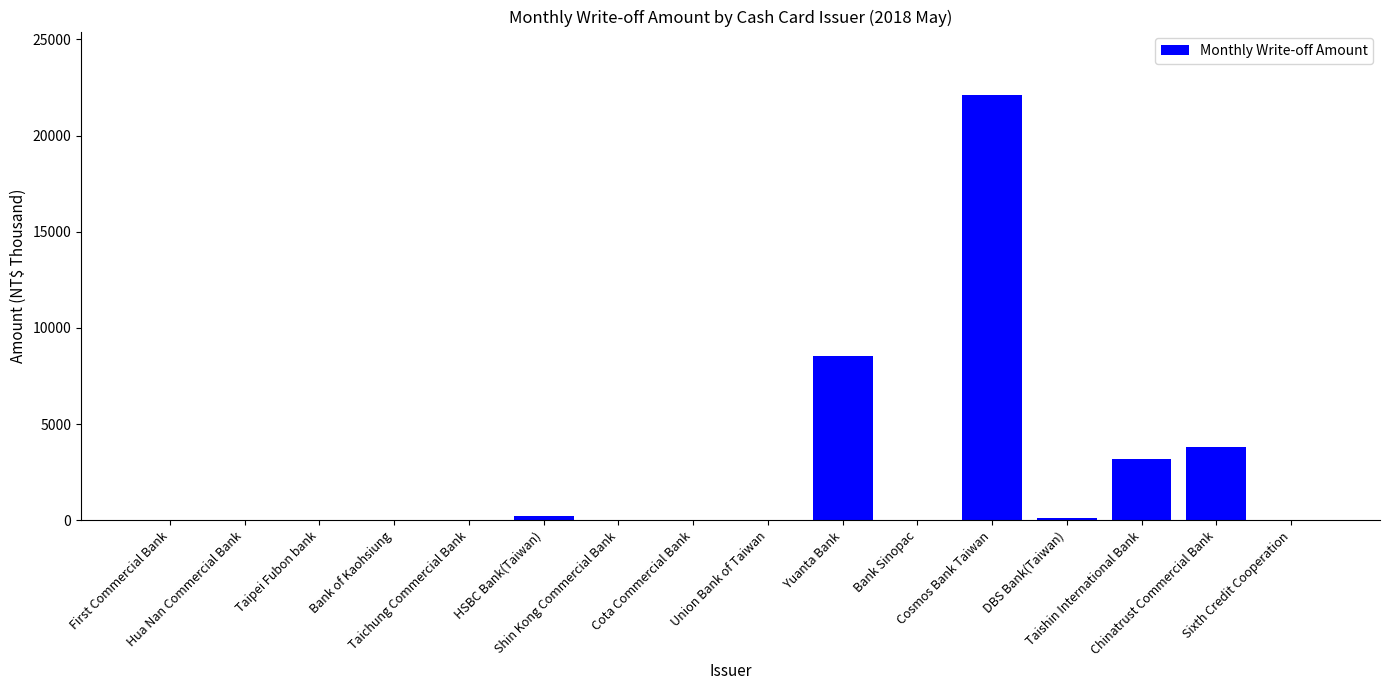

What is the change in value from Taipei Fubon bank to DBS Bank(Taiwan)?

+93